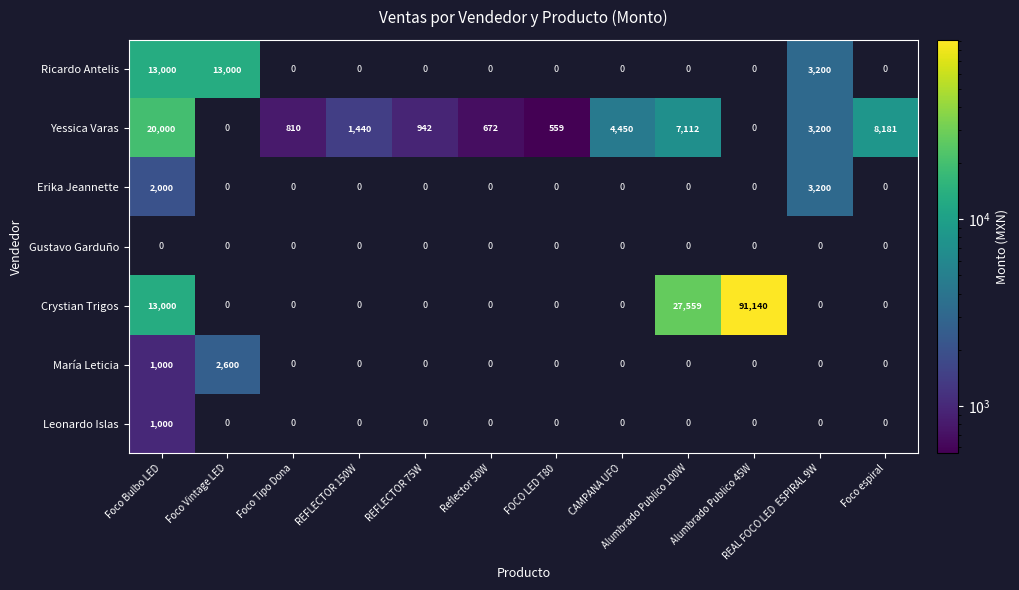

What is the difference between the Yessica Varas values at REFLECTOR 75W and FOCO LED T80?

383